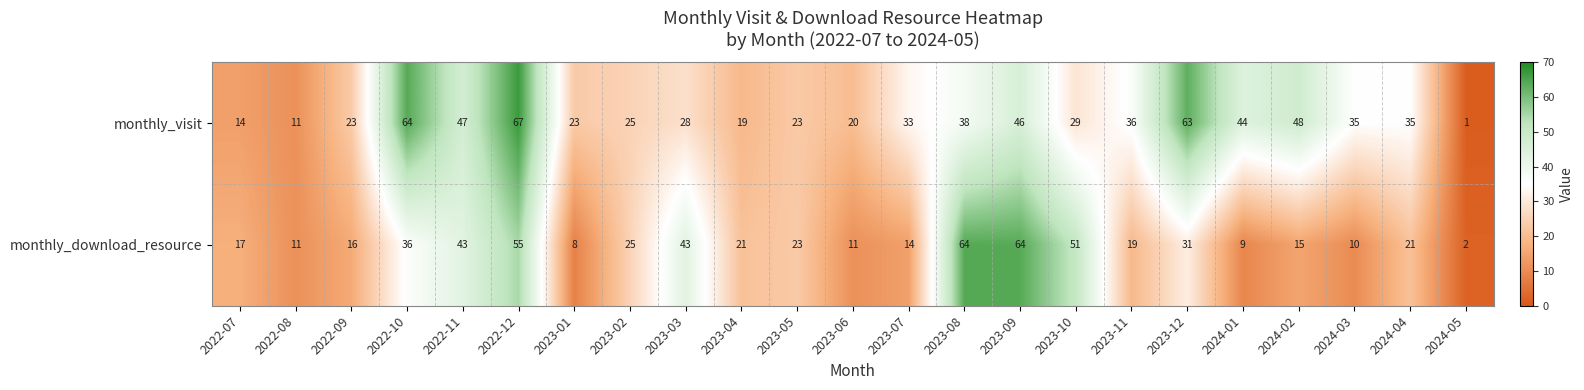

List the series in order of their peak value, lowest first.

monthly_download_resource, monthly_visit